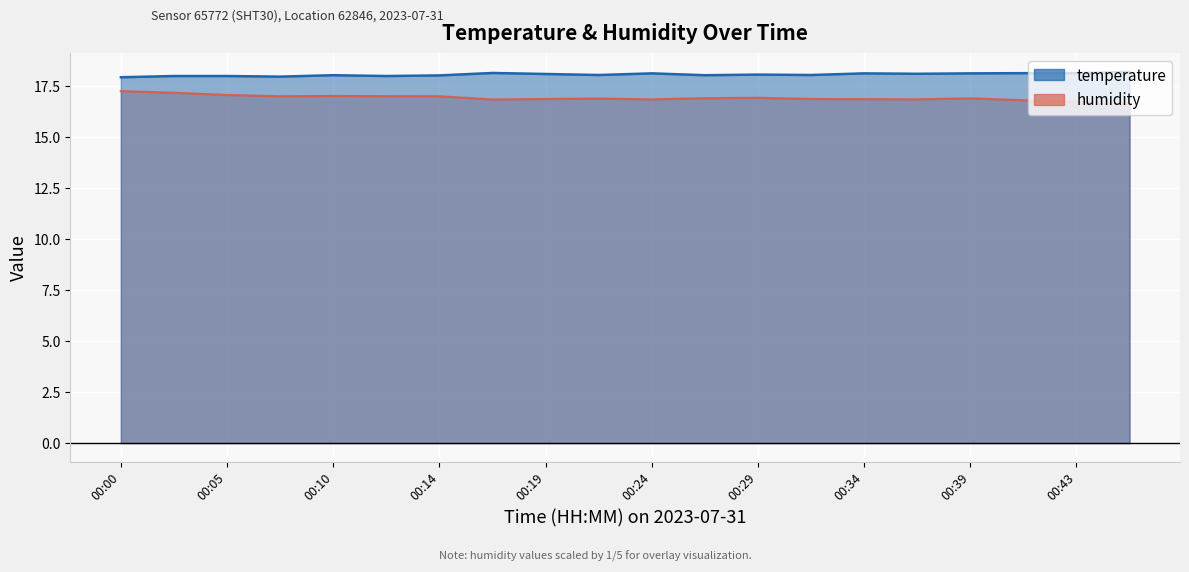

Reading left to right, transcribe all the data shown in this chart.

temperature: 17.9	18.0	18.0	18.0	18.1	18.0	18.0	18.2	18.1	18.1	18.1	18.1	18.1	18.1	18.1	18.1	18.1	18.1	18.1	18.2
humidity: 17.3	17.2	17.1	17.0	17.0	17.0	17.0	16.9	16.9	16.9	16.9	16.9	16.9	16.9	16.9	16.9	16.9	16.8	16.7	16.6